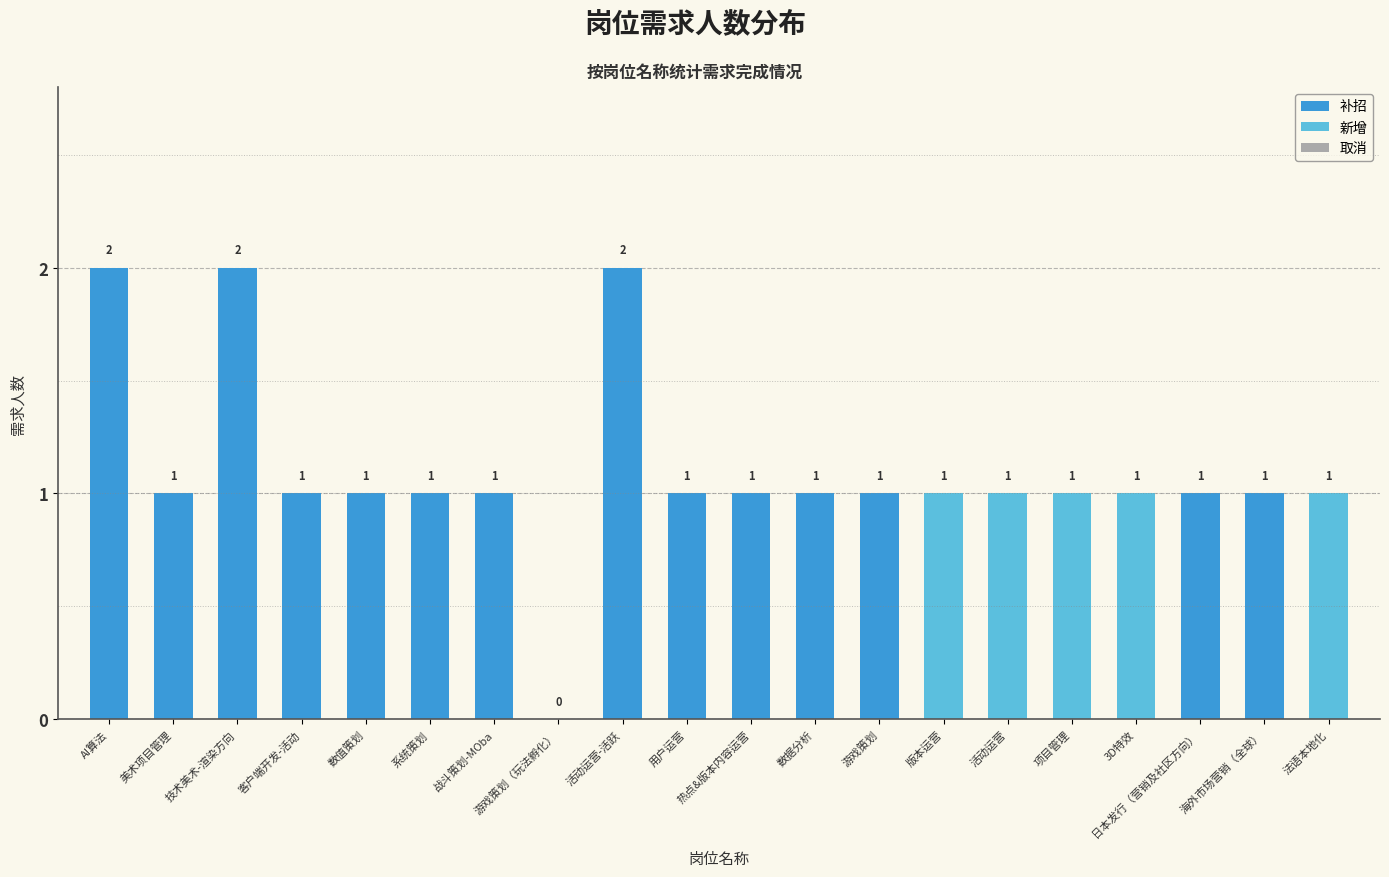

What is the change in value from 游戏策划（玩法孵化） to 日本发行（营销及社区方向）?

+1